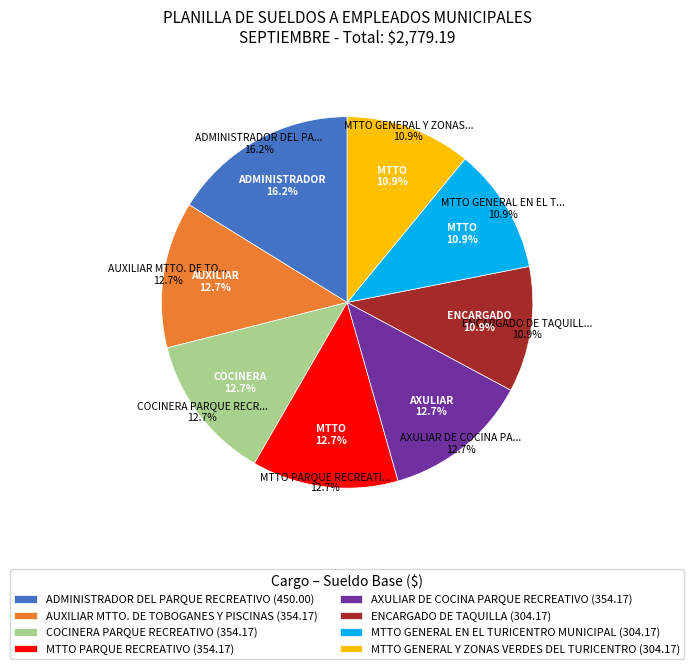

To the nearest percent, what is the difference between the largest and smallest slice percentages?

5%